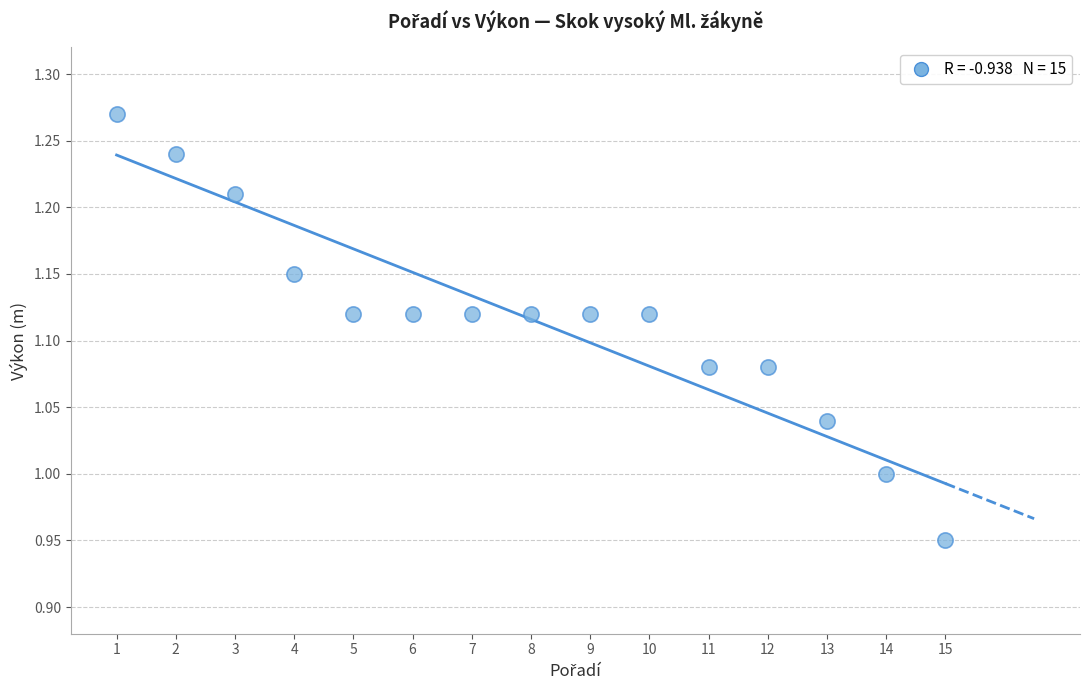

What is the range of Y values (max minus min)?

0.3